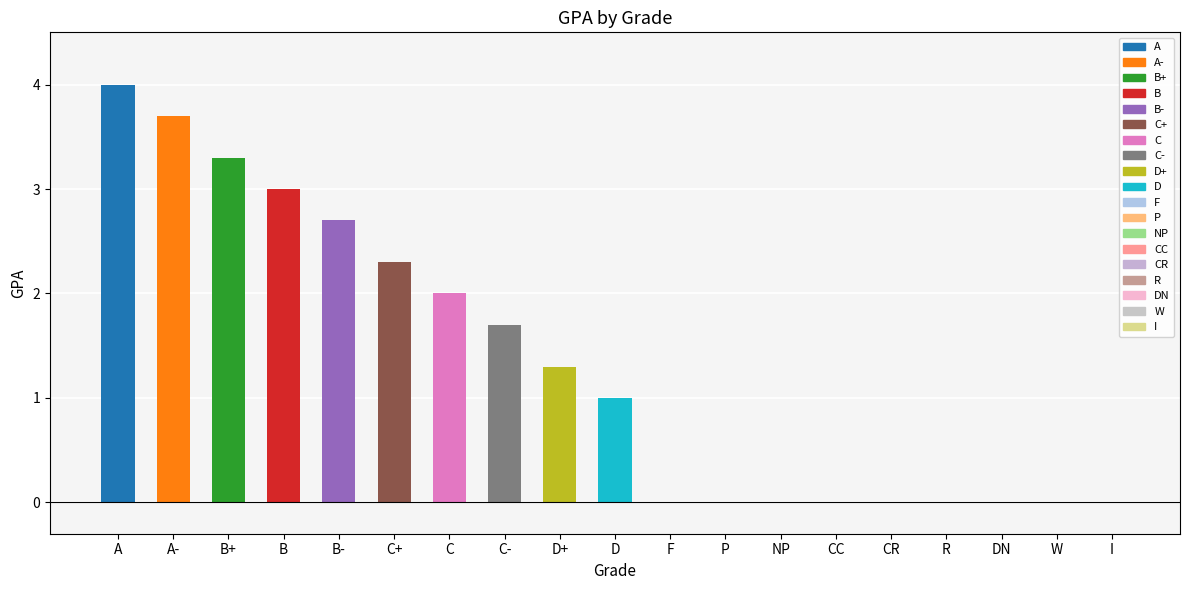

Is it true that the value at B- is 0.9?

False